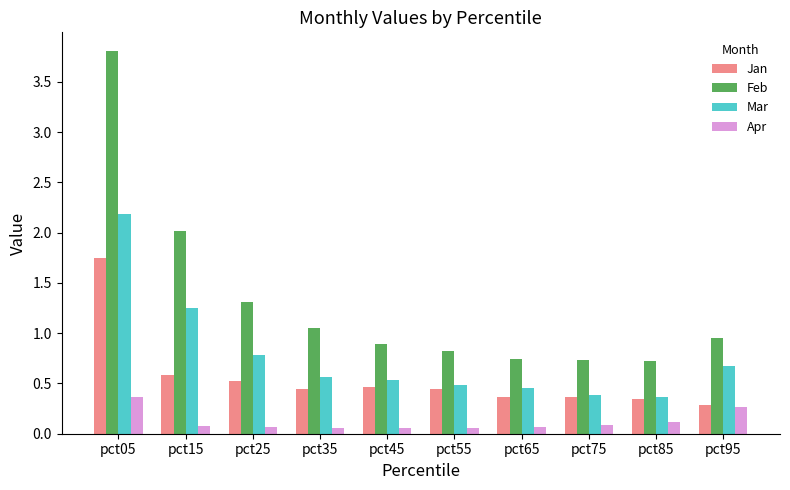

What is the difference between the maximum and minimum values in the Mar series?

1.8